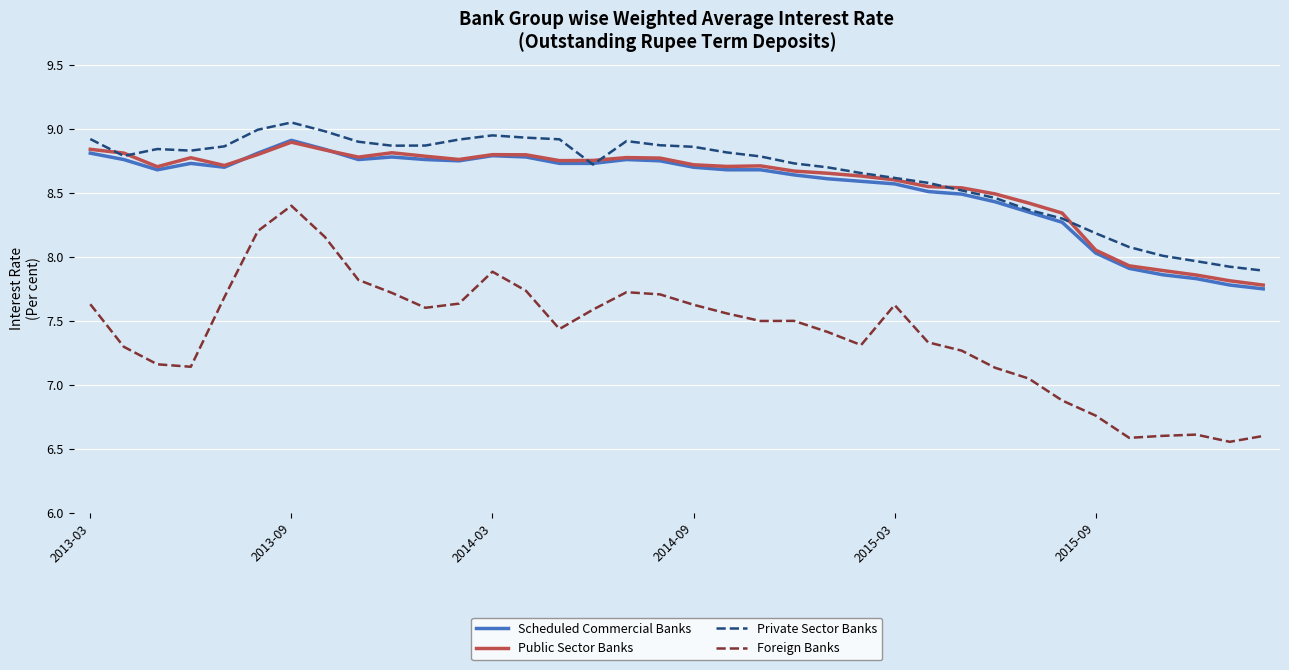

True or false: Foreign Banks and Scheduled Commercial Banks cross at least once.

False